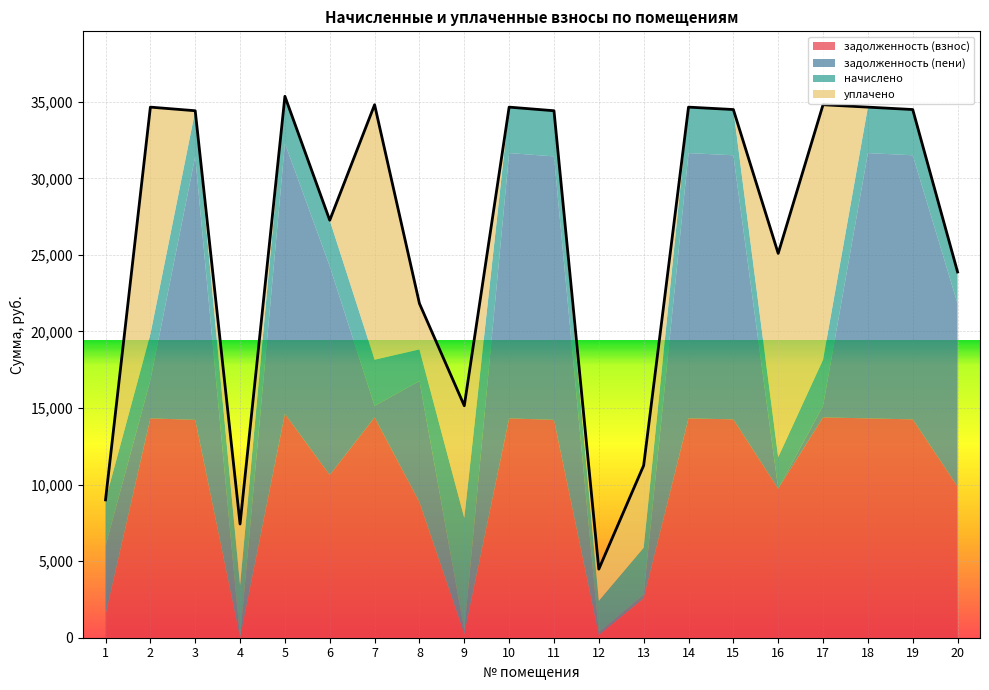

Is it true that задолженность (пени) equals 4614.0 at 14?

False